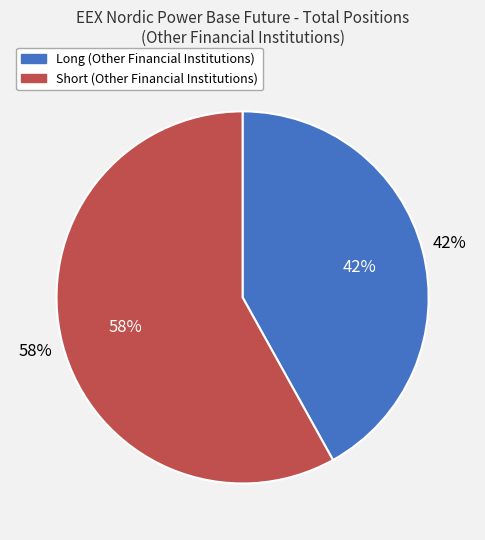

To the nearest percent, what is the average slice percentage?

50%